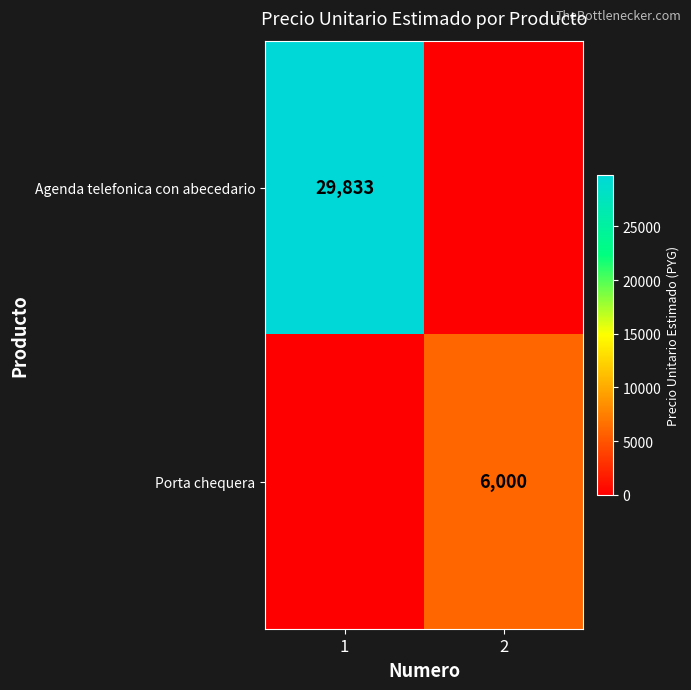

The value of Porta chequera at 2 is 2555. True or false?

False